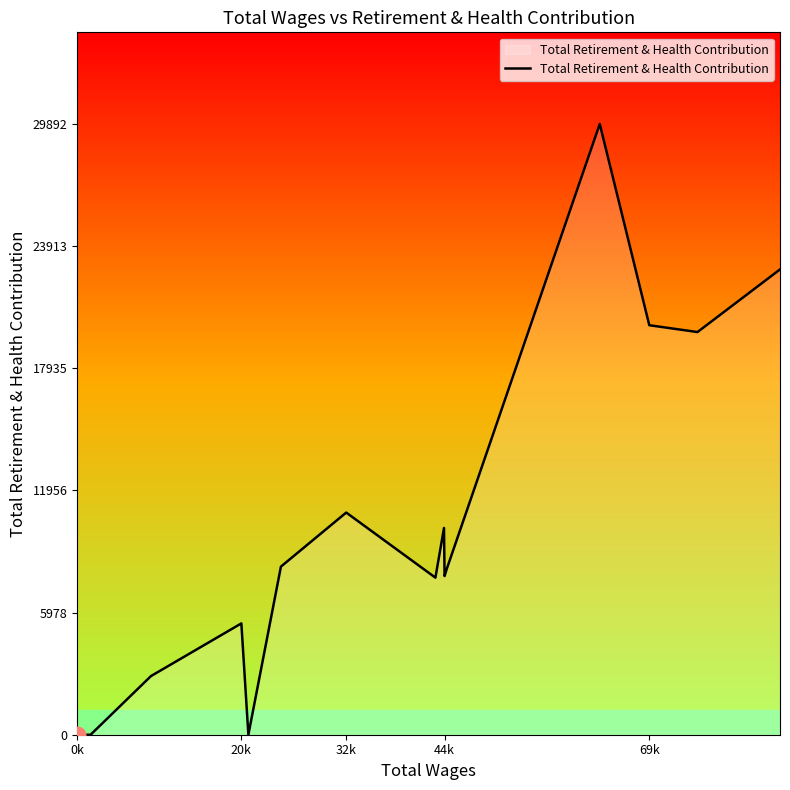

What is the maximum value shown in the chart?

29892